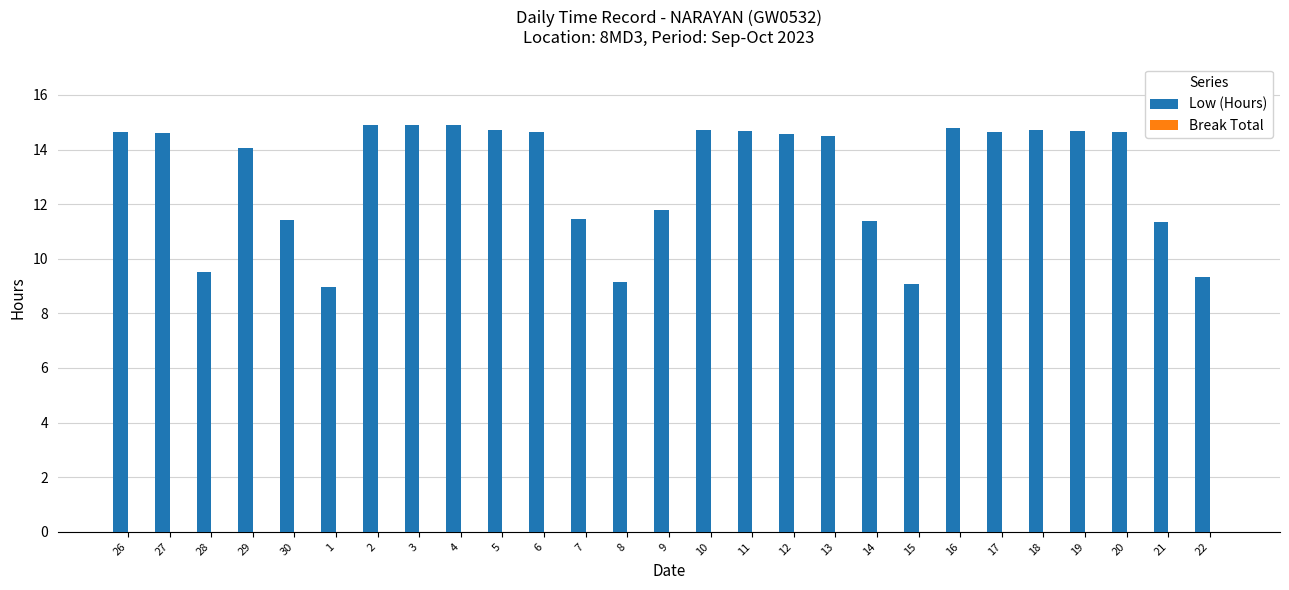

Approximately how many times larger is the value at 12 compared to 8?

1.6